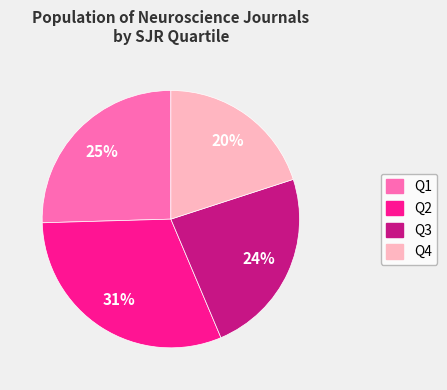

Does any single category account for the majority?

No